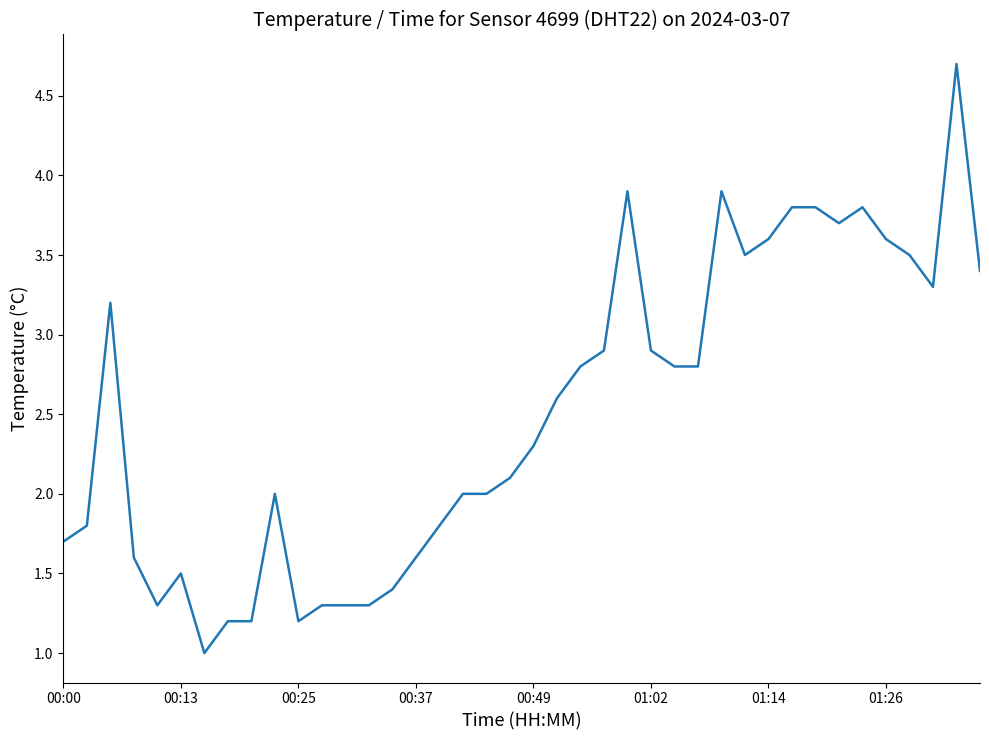

What is the difference between the maximum and minimum values?

3.7